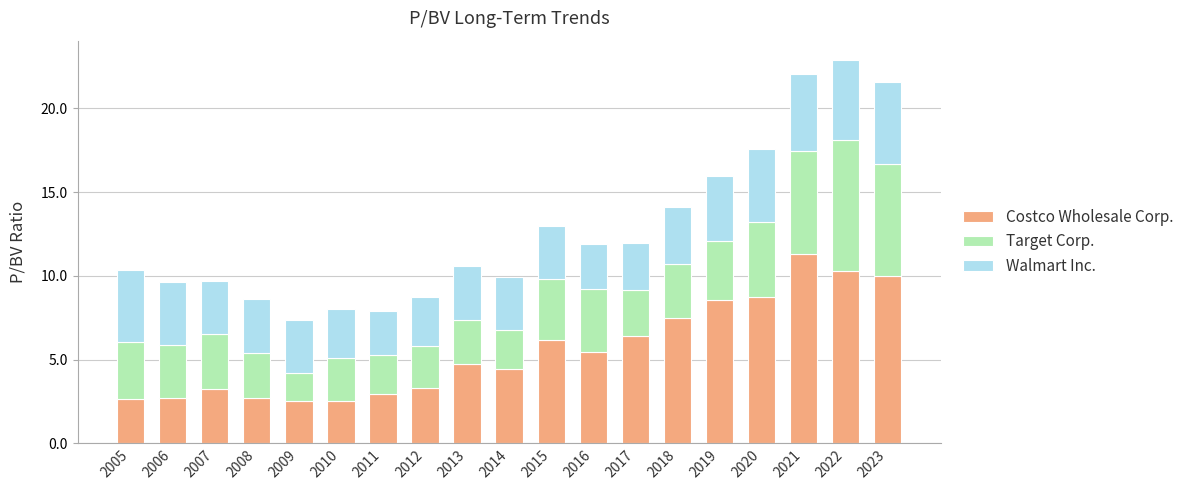

What is the total value across all series at 2022?

22.9